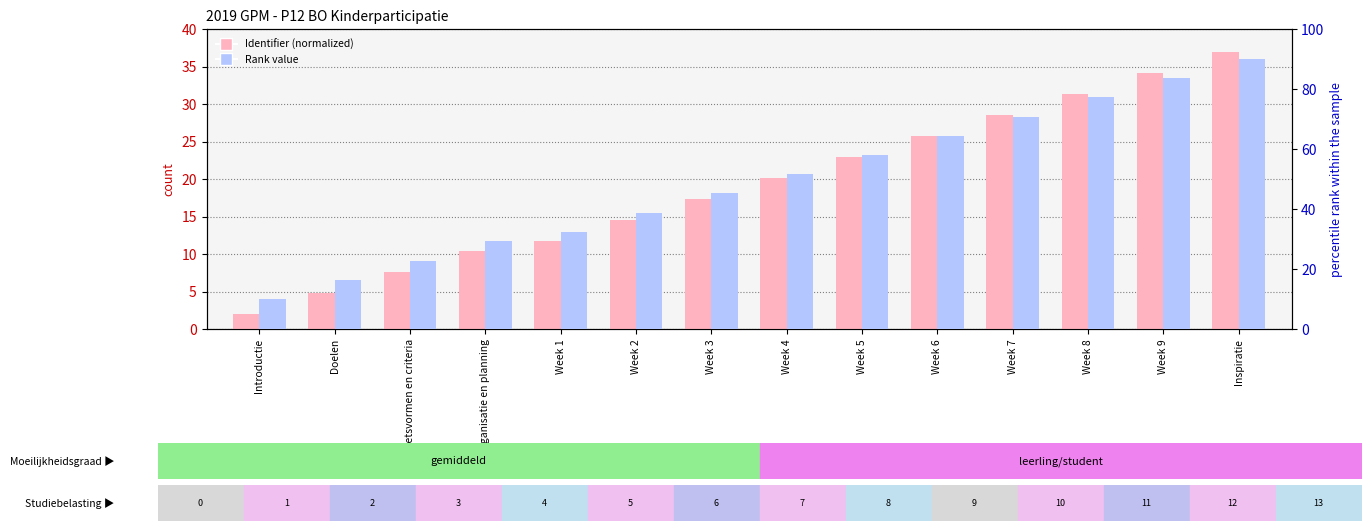

At which category is the sum across all series the highest?

Inspiratie